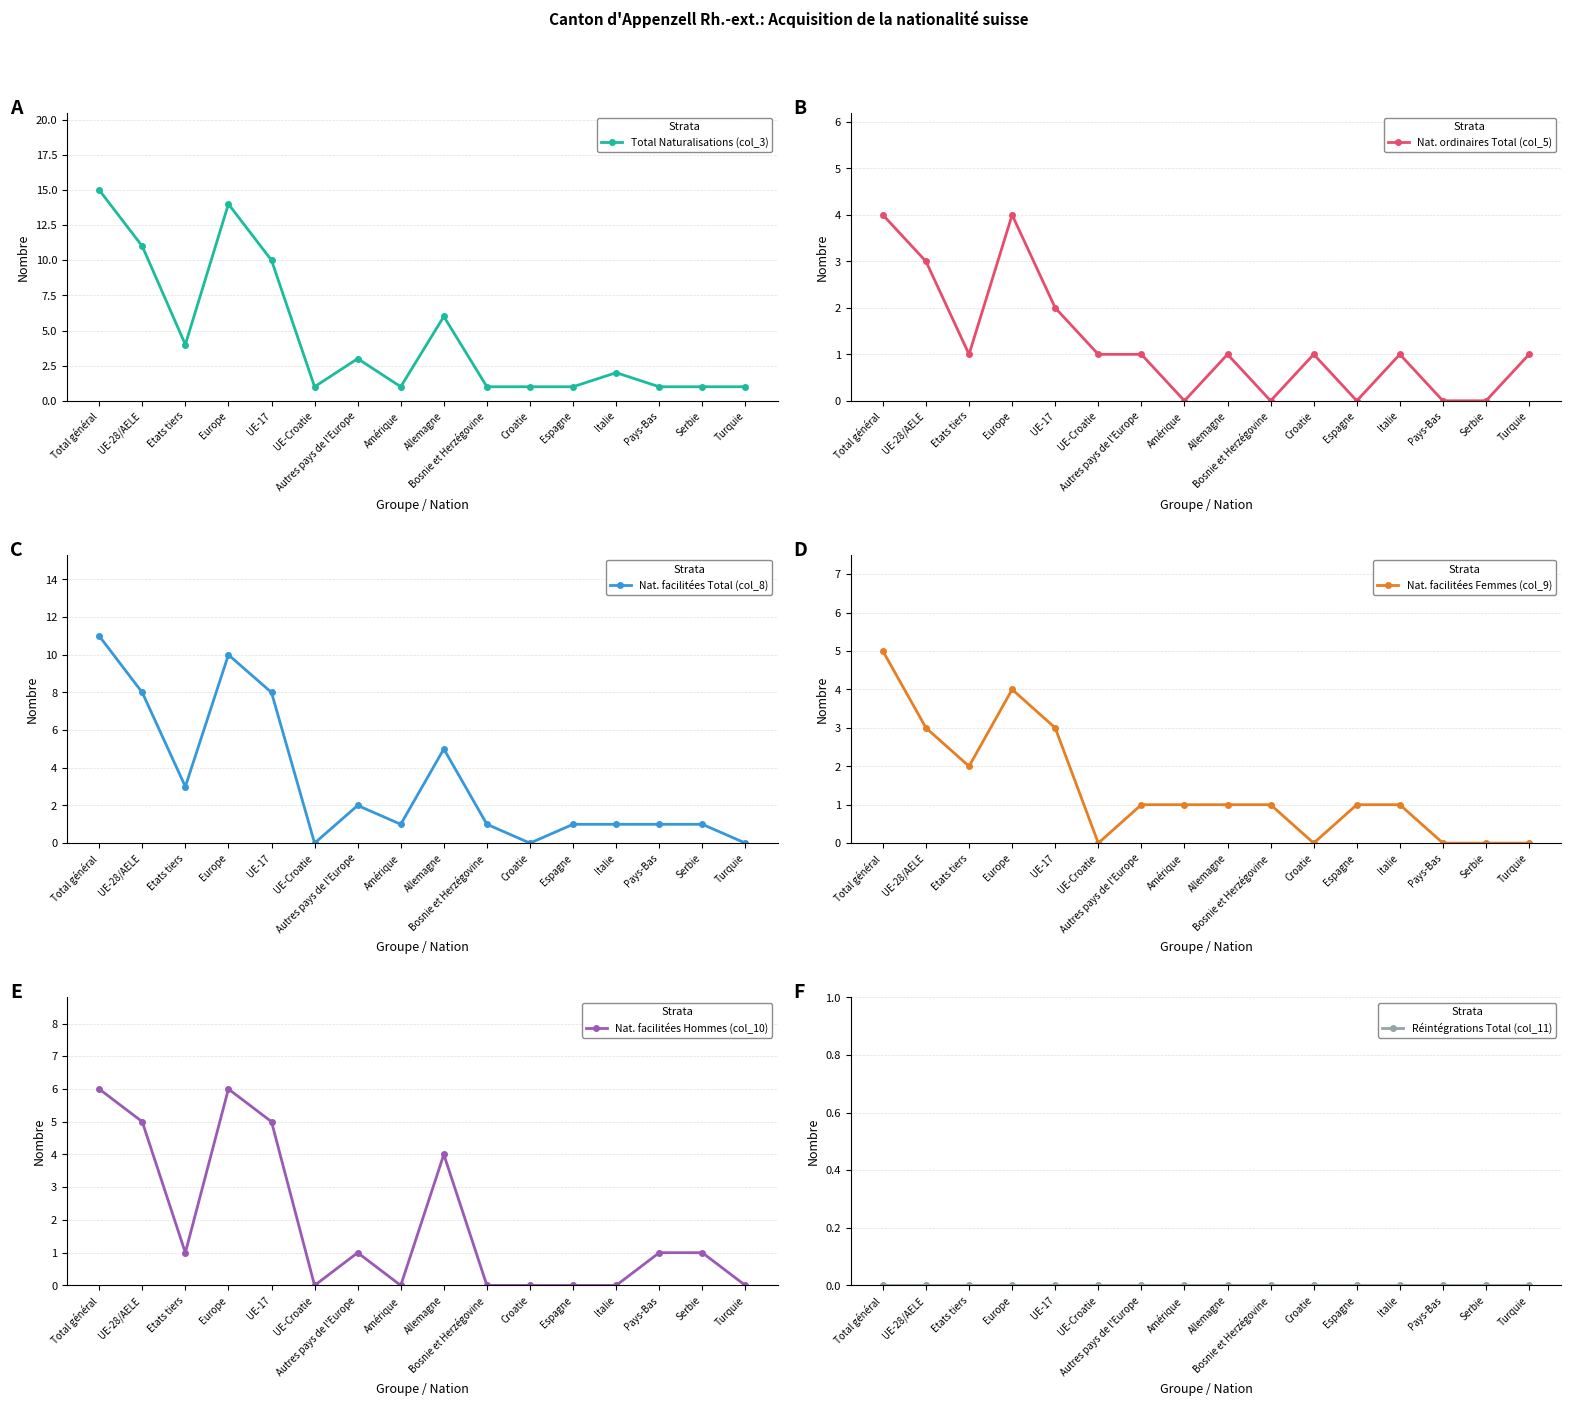

Which series has the largest total across all categories?

Total Naturalisations (col_3)